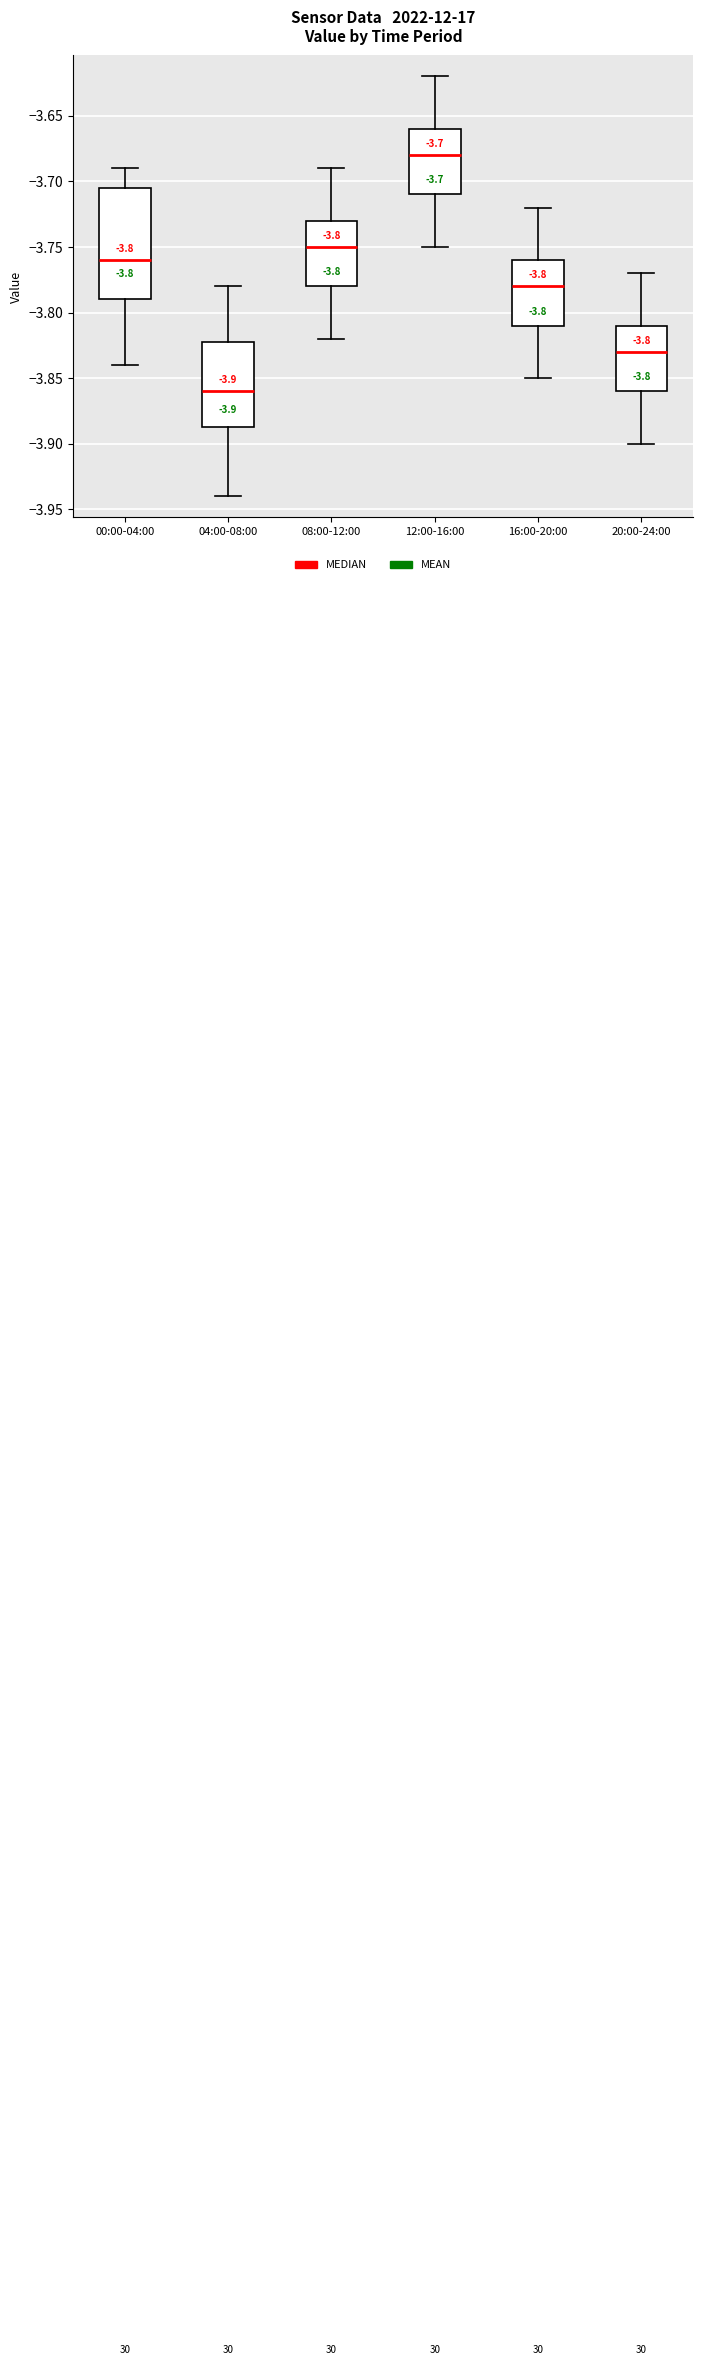

Which box is the tallest, from its lower edge to its upper edge?

00:00-04:00